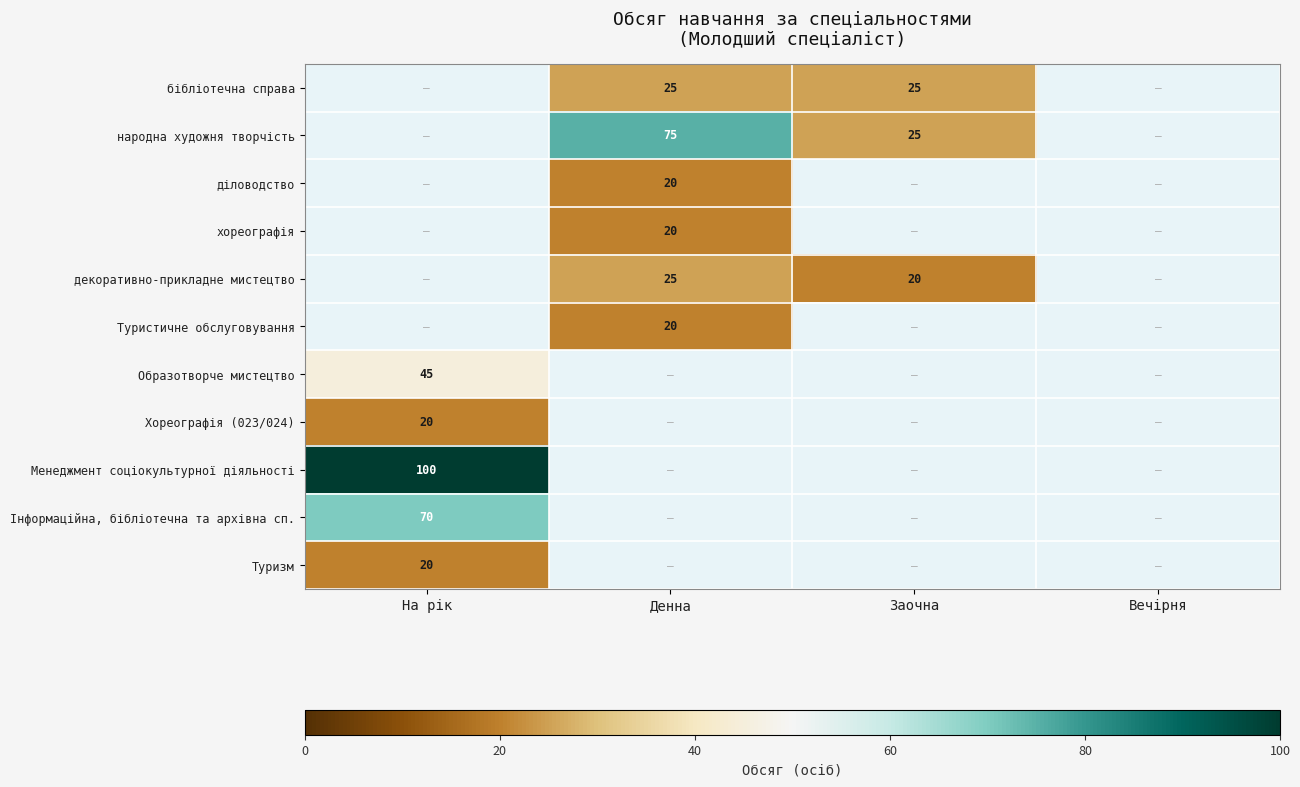

The value of Туризм at На рік is 20. True or false?

True